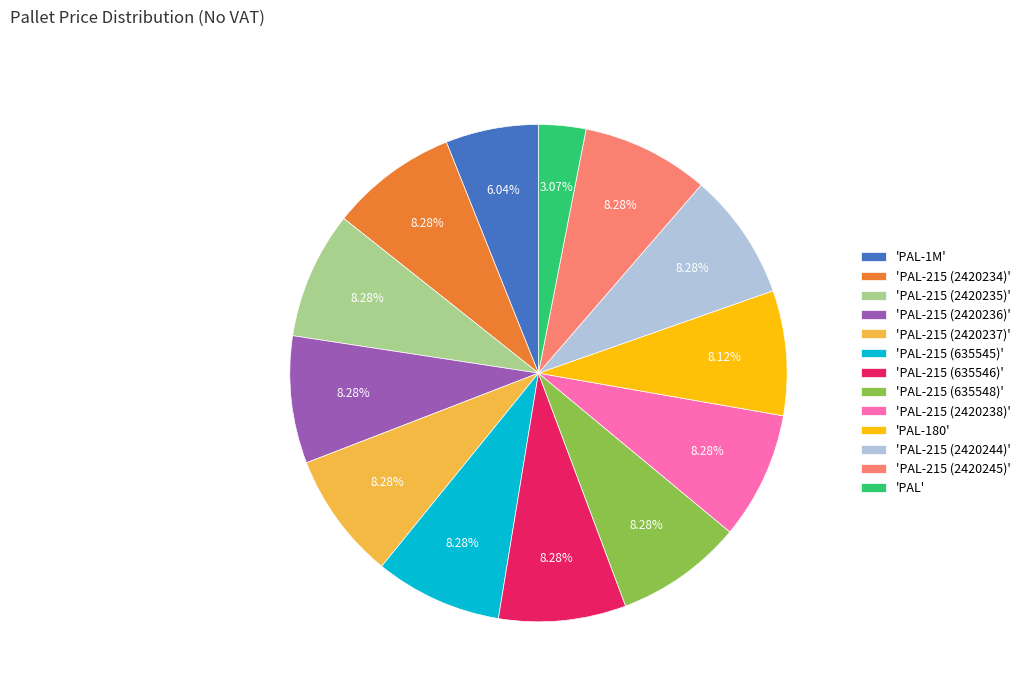

What is the smallest slice in the pie chart?

'PAL'